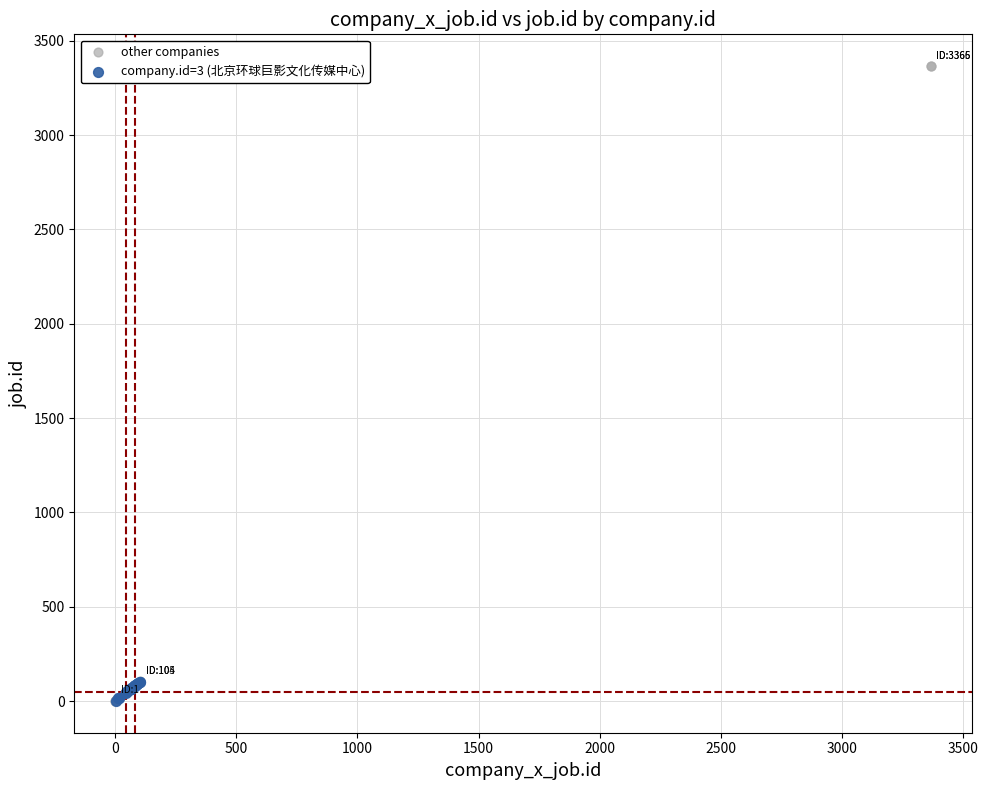

Which series reaches the maximum Y coordinate?

other companies